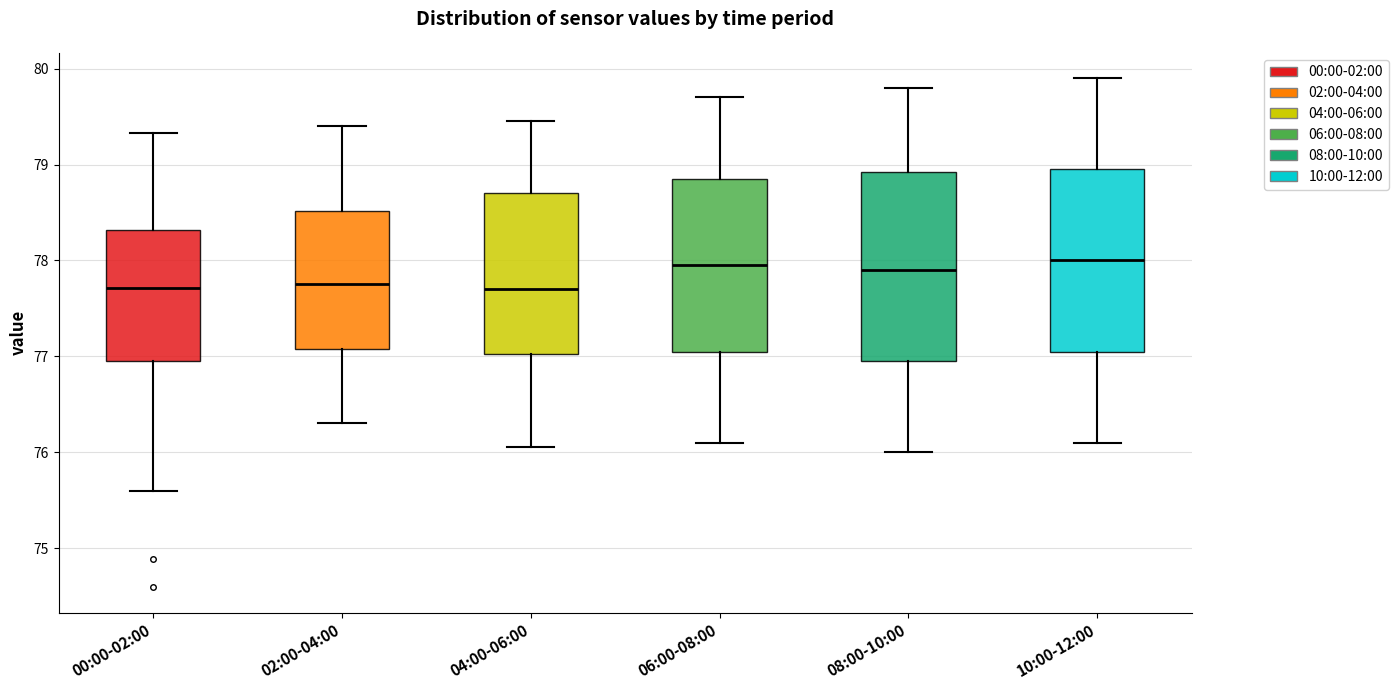

Reading left to right, read every box against the y-axis: the position of its median line, the range the box covers, and the ends of its whiskers. The values are not printed on the chart, so give them approximately, as read against the axis.

00:00-02:00: median 77.7, box 76.9 to 78.3, whiskers 75.6 to 79.3
02:00-04:00: median 77.8, box 77.1 to 78.5, whiskers 76.3 to 79.4
04:00-06:00: median 77.7, box 77.0 to 78.7, whiskers 76.1 to 79.5
06:00-08:00: median 78.0, box 77.1 to 78.9, whiskers 76.1 to 79.7
08:00-10:00: median 77.9, box 77.0 to 78.9, whiskers 76.0 to 79.8
10:00-12:00: median 78.0, box 77.1 to 79.0, whiskers 76.1 to 79.9